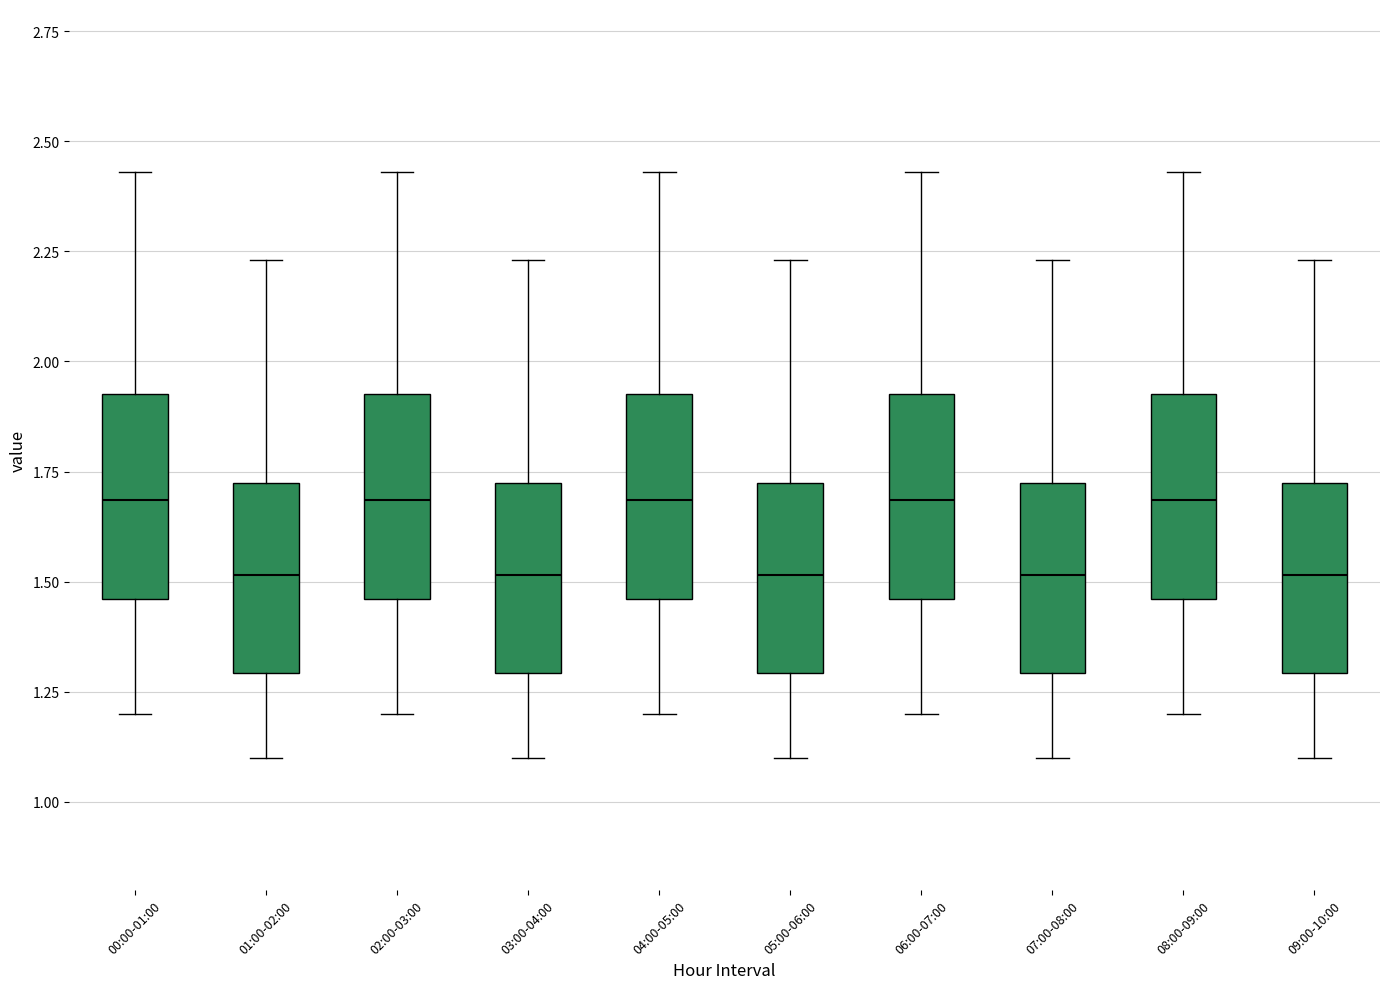

Reading left to right, transcribe this box plot: for each box, give where its median line is, the range the box spans, and where its two whiskers end, as read against the y-axis. The values are not printed on the chart, so give them approximately, as read against the axis.

00:00-01:00: median 1.70, box 1.45 to 1.95, whiskers 1.20 to 2.45
01:00-02:00: median 1.50, box 1.30 to 1.75, whiskers 1.10 to 2.25
02:00-03:00: median 1.70, box 1.45 to 1.95, whiskers 1.20 to 2.45
03:00-04:00: median 1.50, box 1.30 to 1.75, whiskers 1.10 to 2.25
04:00-05:00: median 1.70, box 1.45 to 1.95, whiskers 1.20 to 2.45
05:00-06:00: median 1.50, box 1.30 to 1.75, whiskers 1.10 to 2.25
06:00-07:00: median 1.70, box 1.45 to 1.95, whiskers 1.20 to 2.45
07:00-08:00: median 1.50, box 1.30 to 1.75, whiskers 1.10 to 2.25
08:00-09:00: median 1.70, box 1.45 to 1.95, whiskers 1.20 to 2.45
09:00-10:00: median 1.50, box 1.30 to 1.75, whiskers 1.10 to 2.25